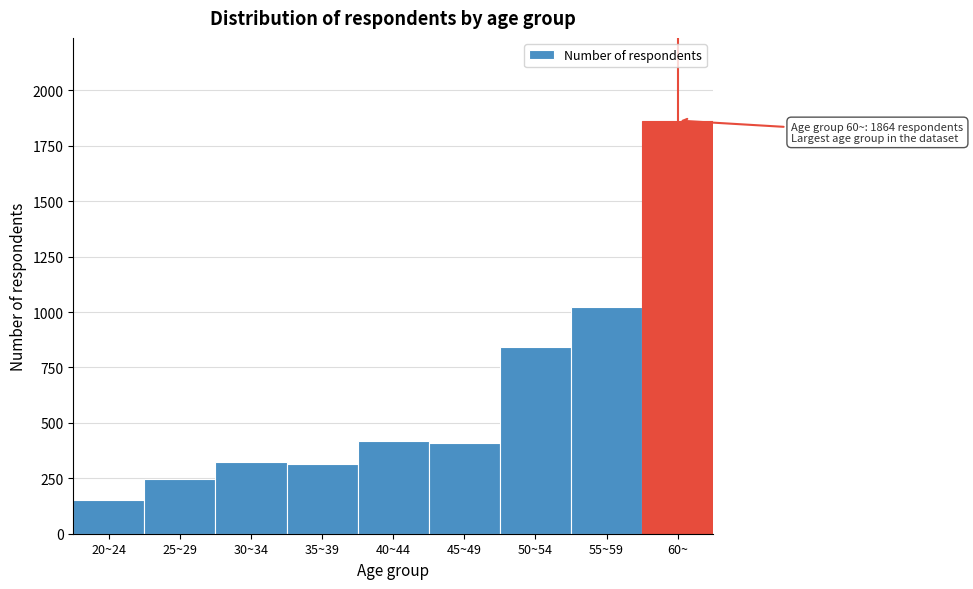

What is the greatest value displayed?

1864